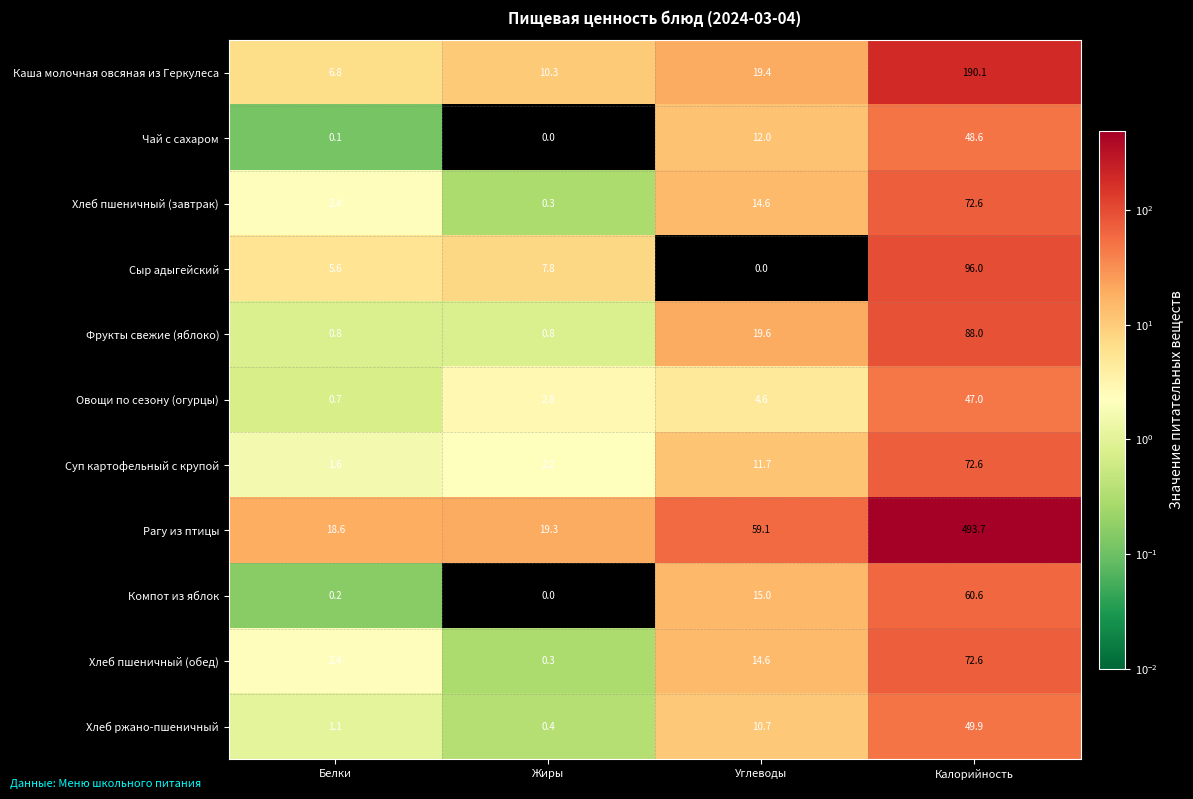

What is the minimum value for Фрукты свежие (яблоко)?

0.8